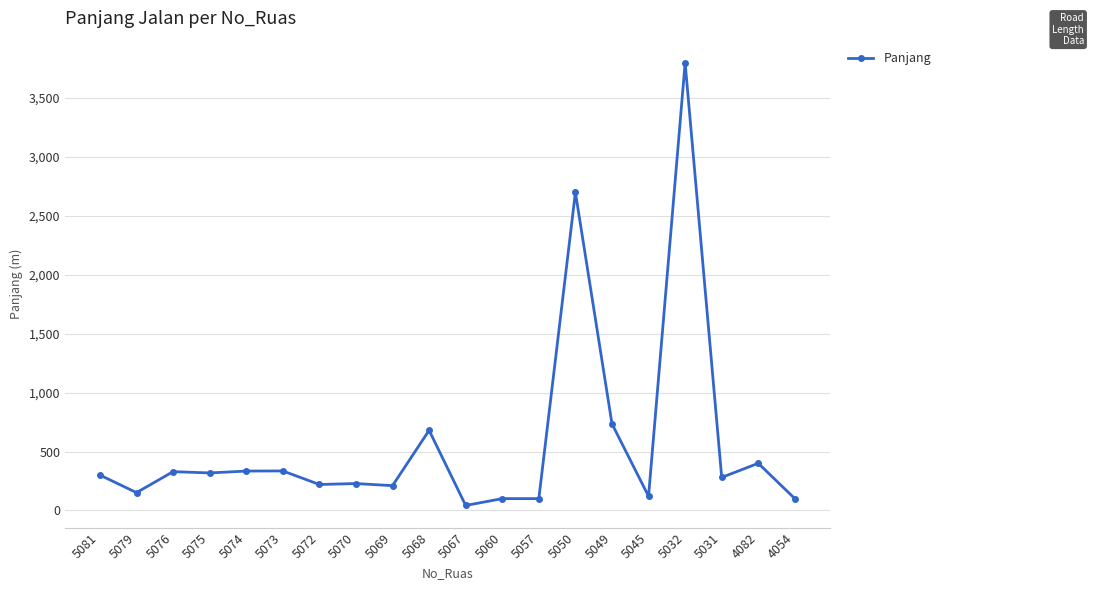

What is the smallest value displayed?

42